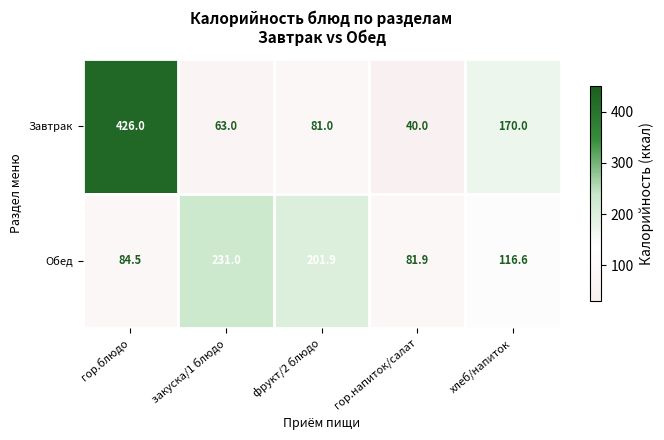

What is the sum of the Завтрак values at гор.напиток/салат and фрукт/2 блюдо?

121.0